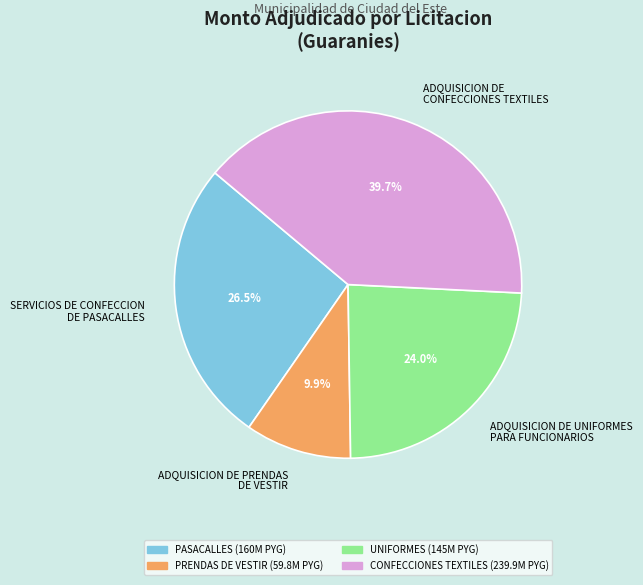

What portion of the pie excludes ADQUISICION DE CONFECCIONES TEXTILES?

60.3%